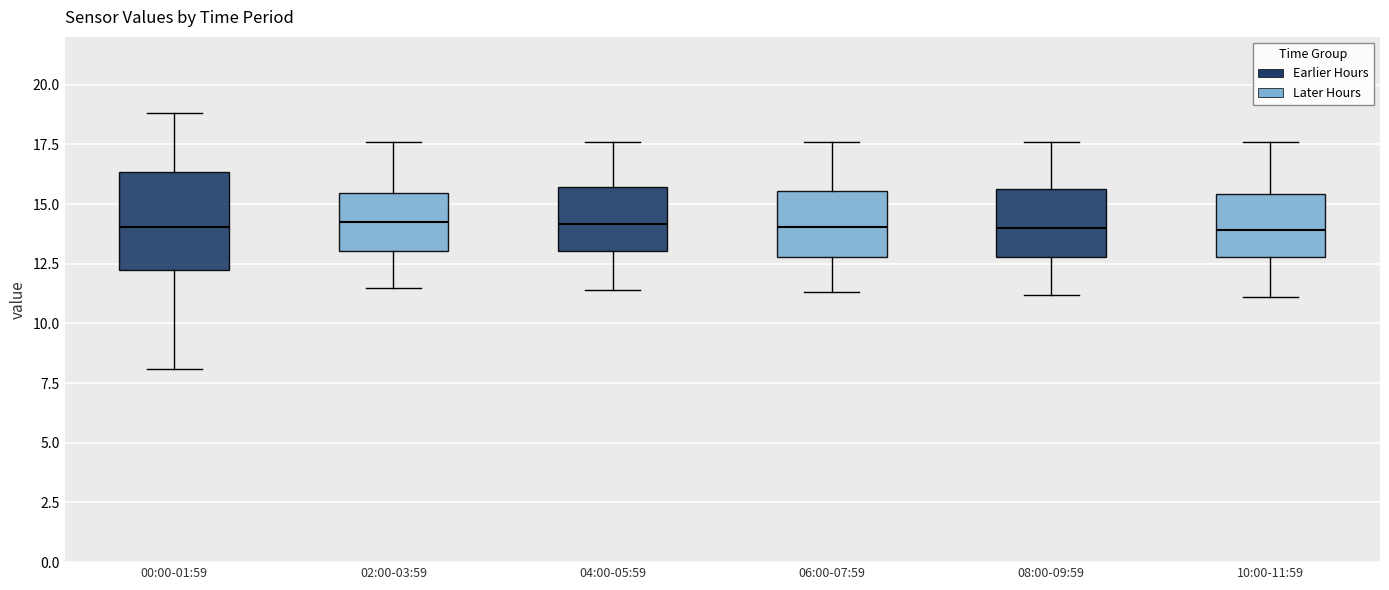

Which box is the tallest, from its lower edge to its upper edge?

00:00-01:59